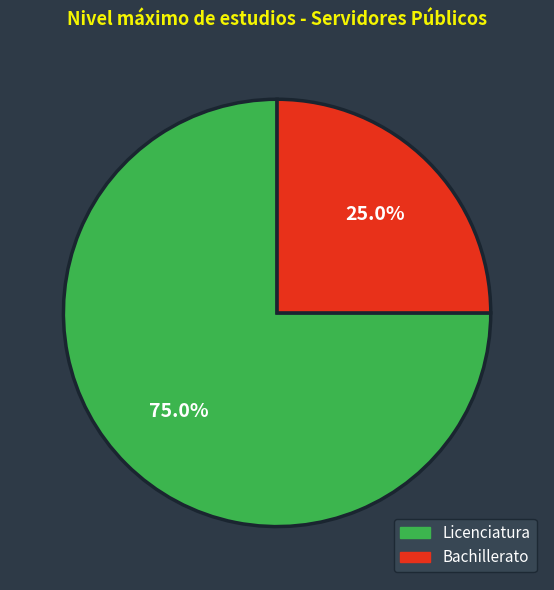

What is the largest slice in the pie chart?

Licenciatura